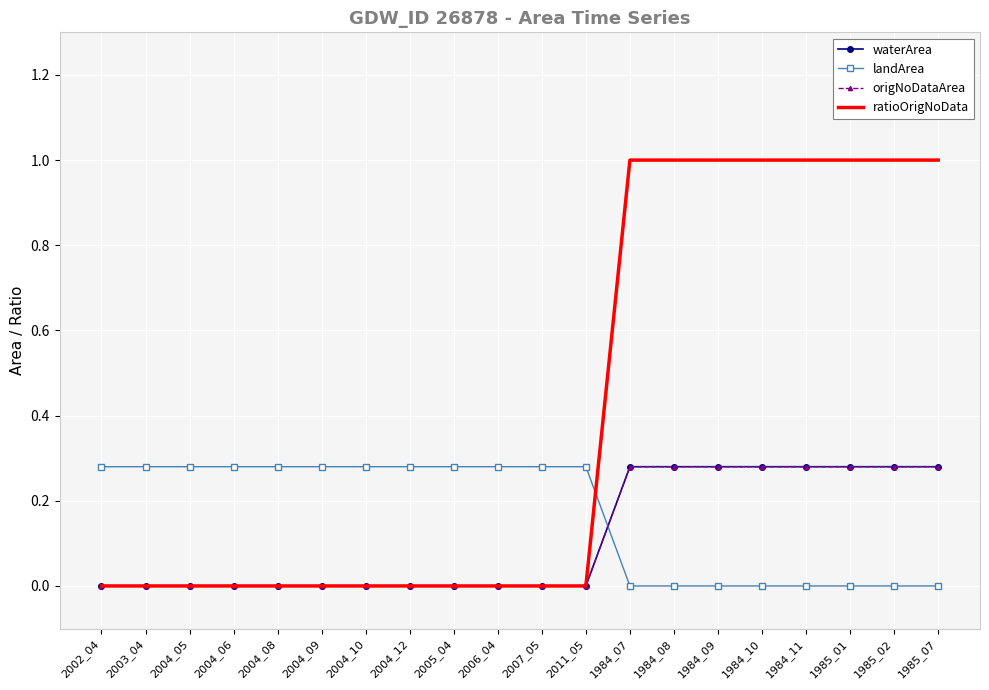

How many values in landArea are above zero?

12